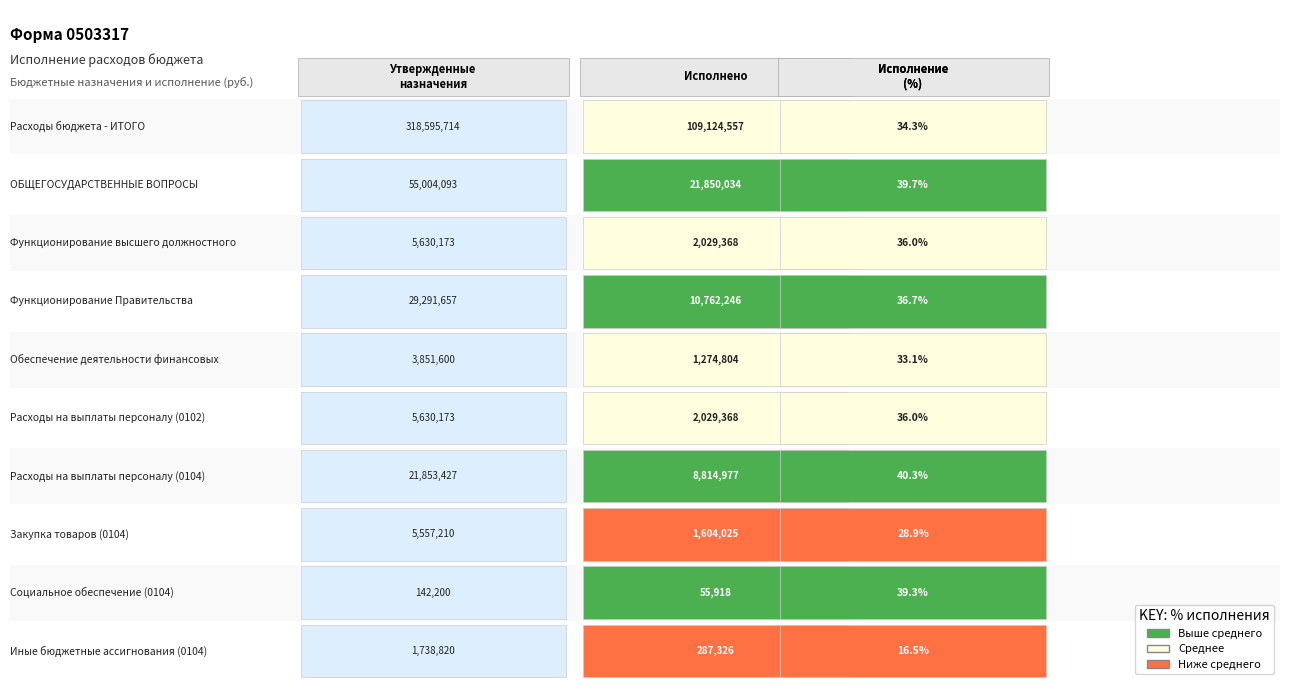

Is it true that Расходы на выплаты персоналу (0102) equals 5630173.0 at Утвержденные назначения?

True